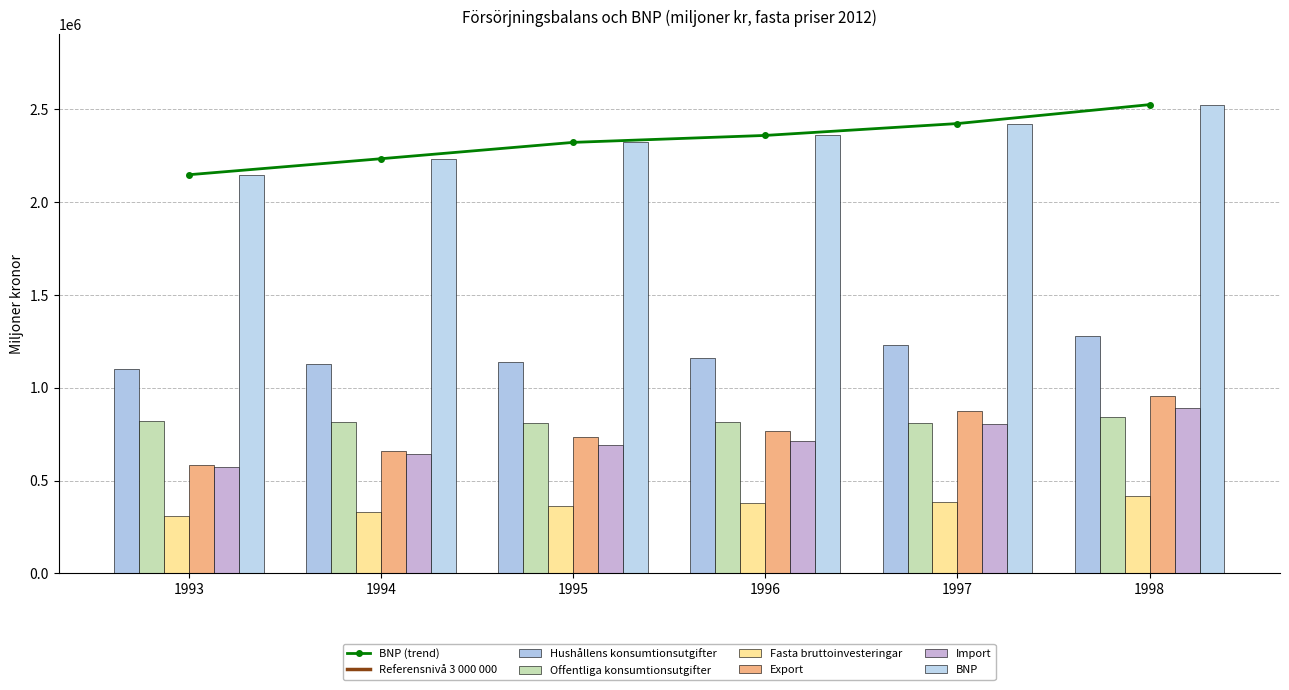

Count the number of data series in this chart.

6